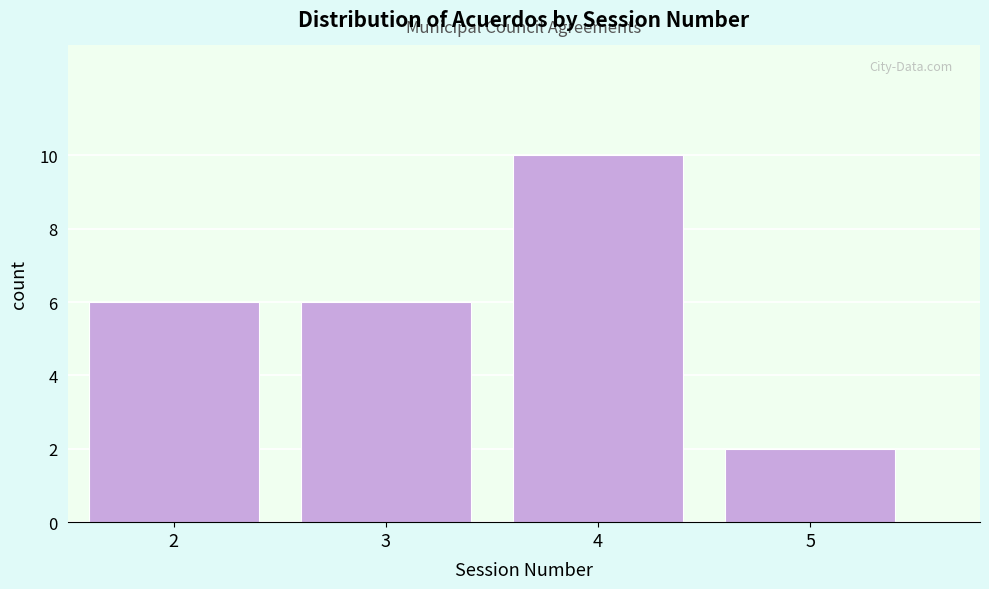

Reading left to right, transcribe all the data shown in this chart.

2=6	3=6	4=10	5=2